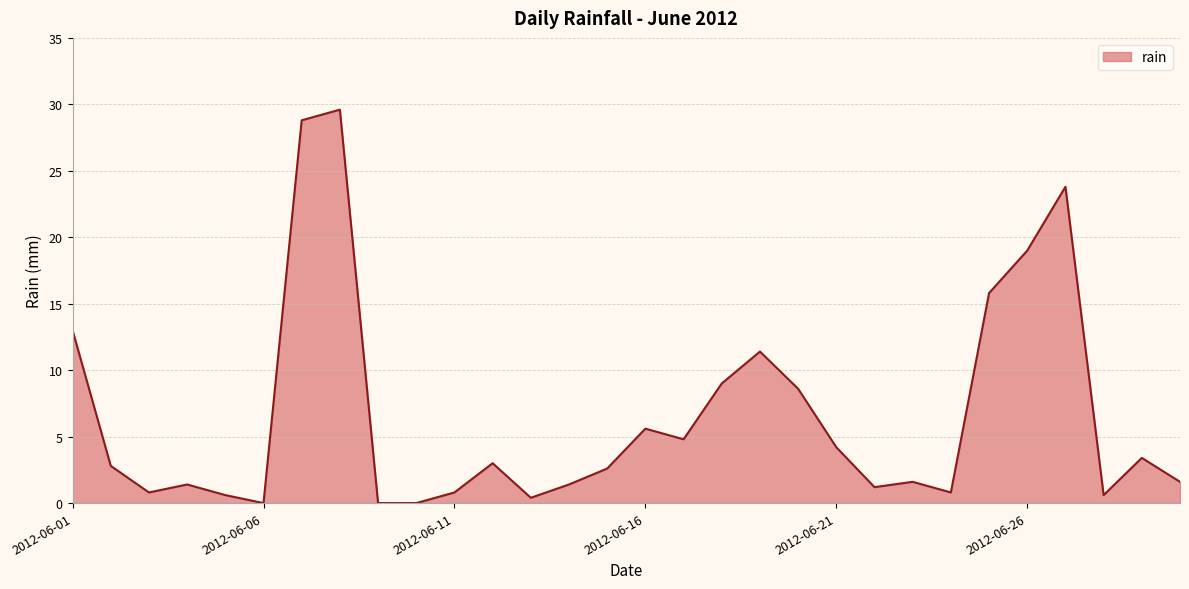

What is the greatest value displayed?

29.6